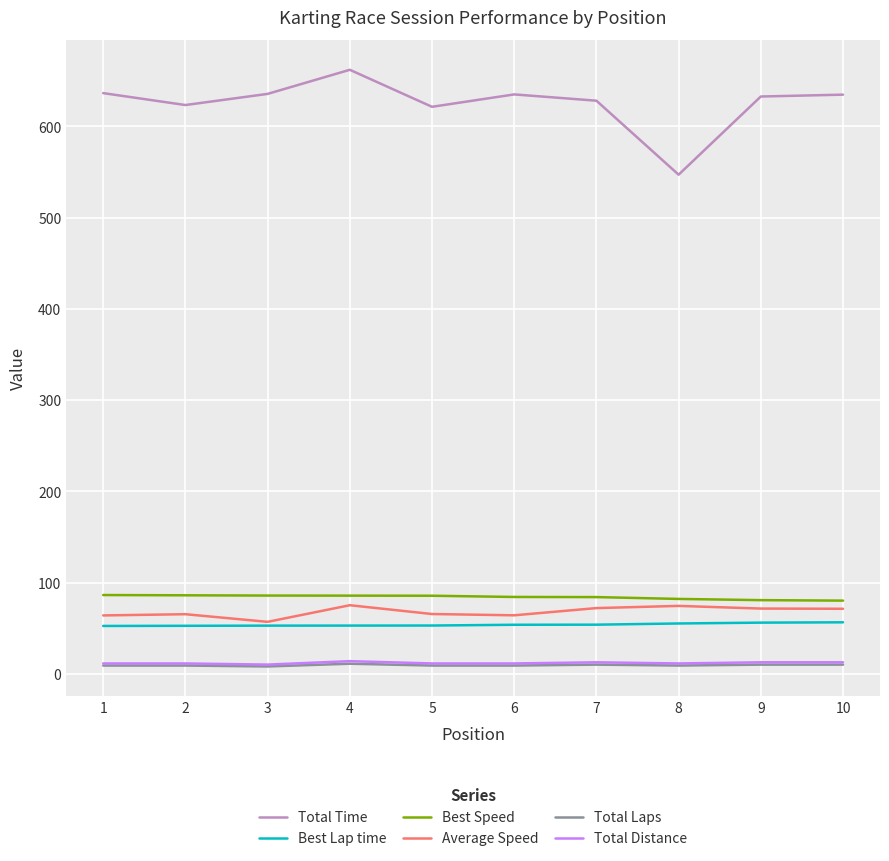

Which series has the widest spread of values?

Total Time